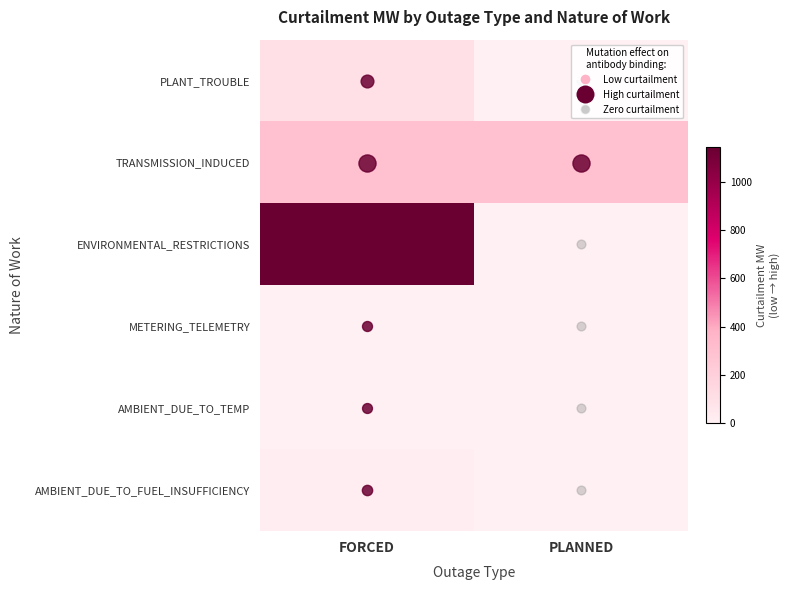

Which label corresponds to the largest value in the chart?

FORCED